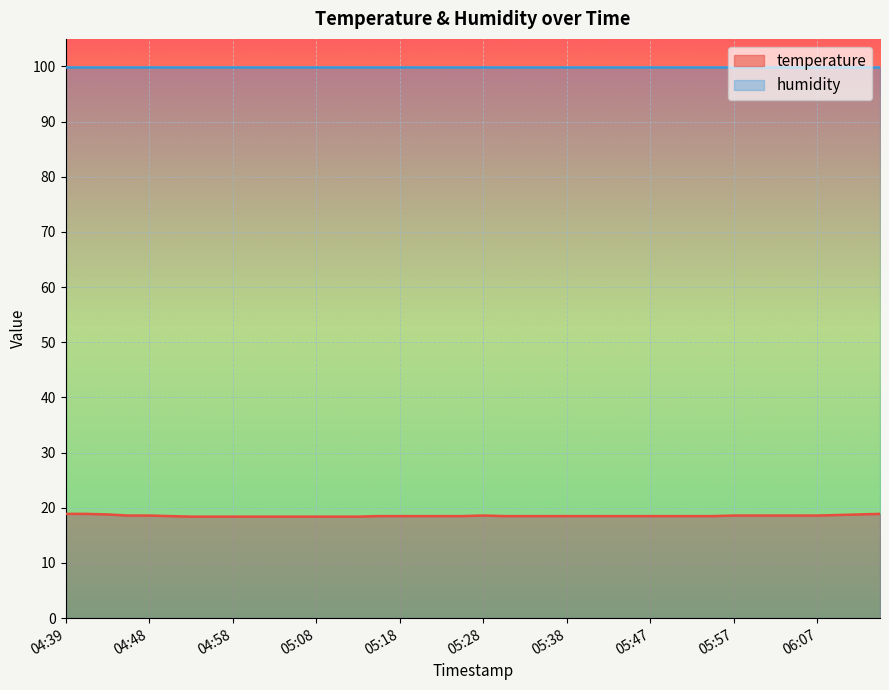

What is the label of the 36th point from the left?

06:04